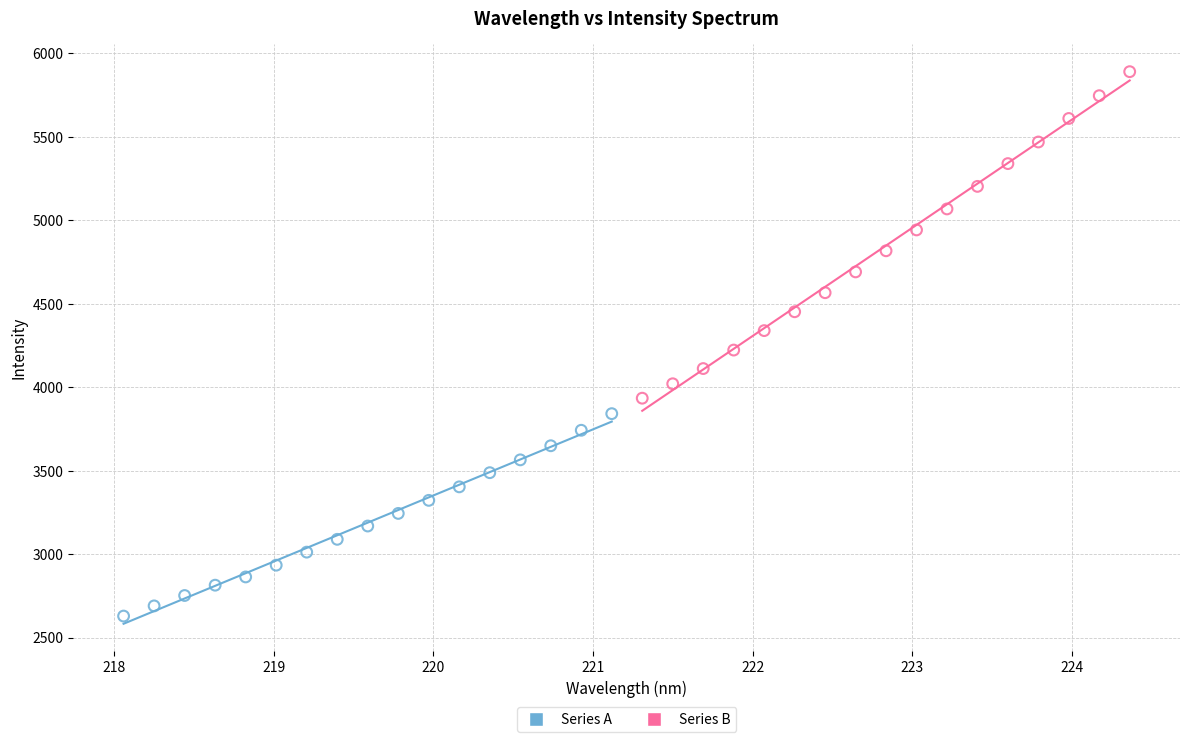

Which series reaches the maximum Y coordinate?

Series B